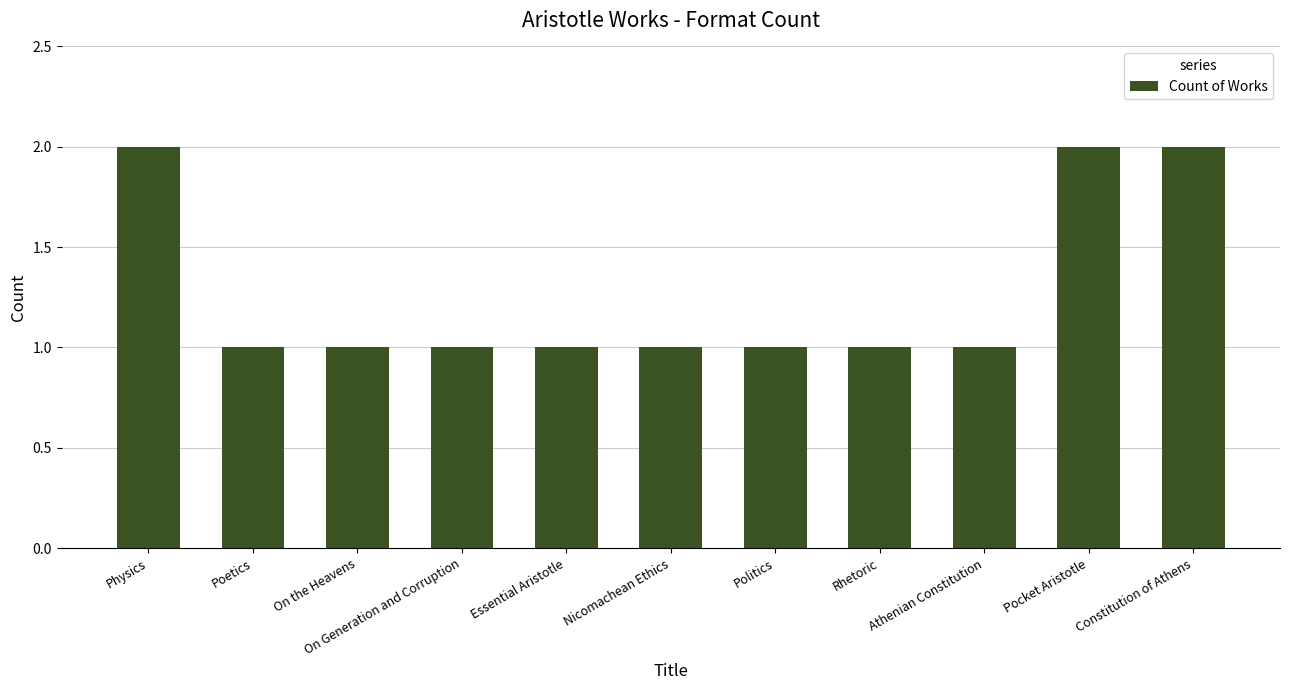

What is the smallest value displayed?

1